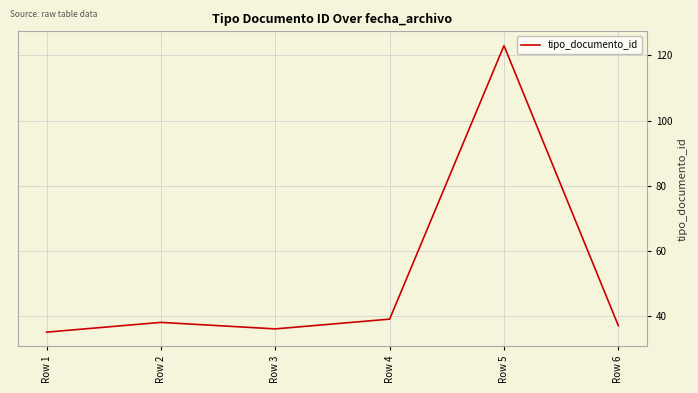

Where is the first local maximum?

Row 2